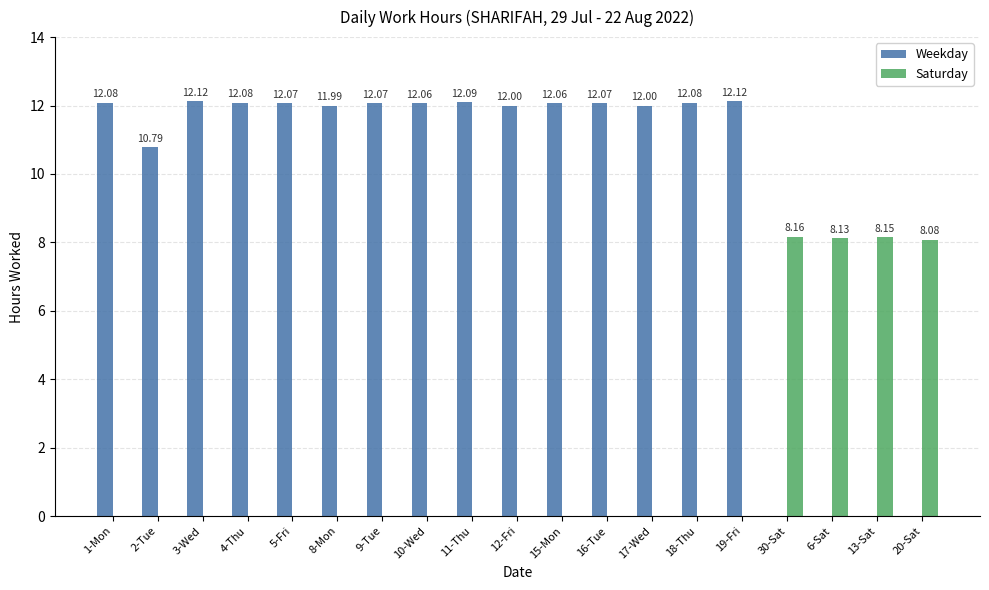

Count the number of data series in this chart.

2